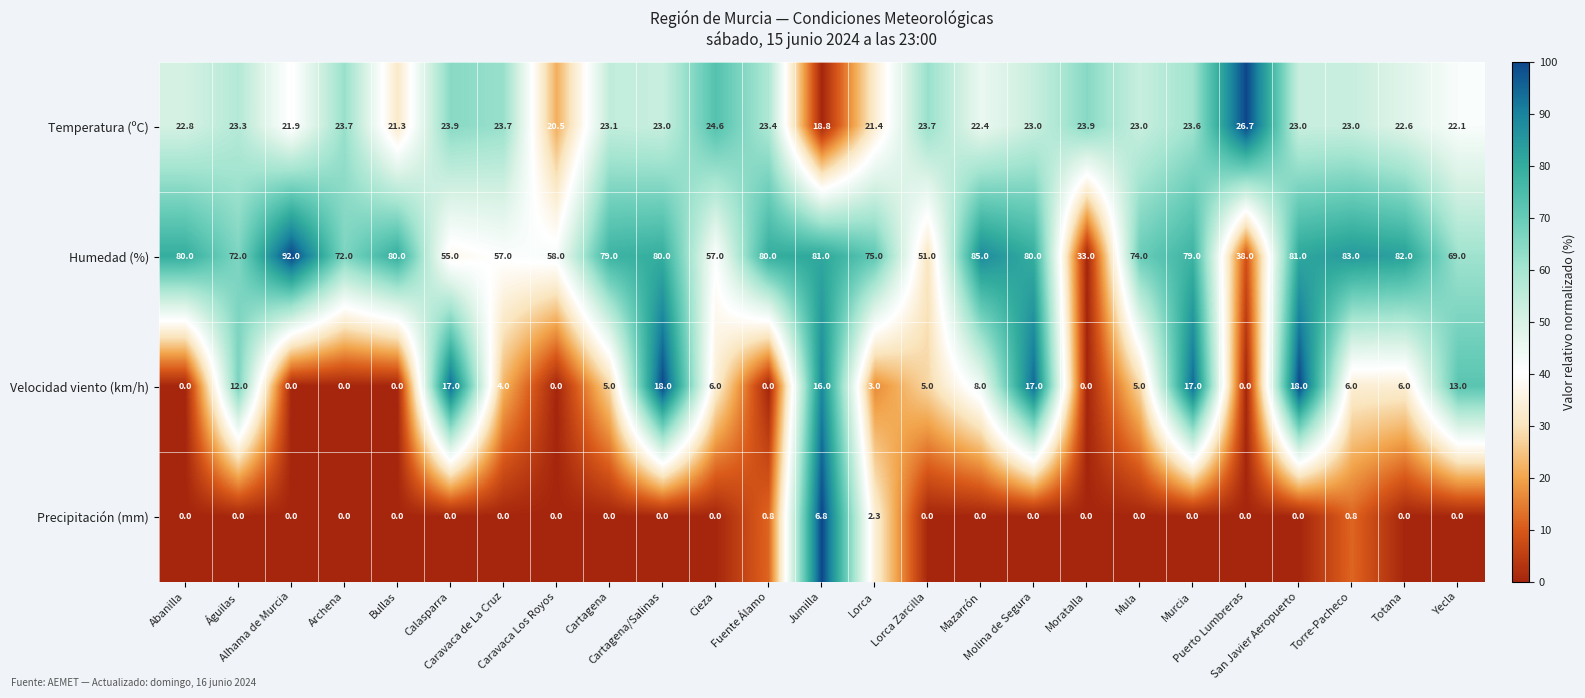

Which series has the largest total across all categories?

Humedad (%)